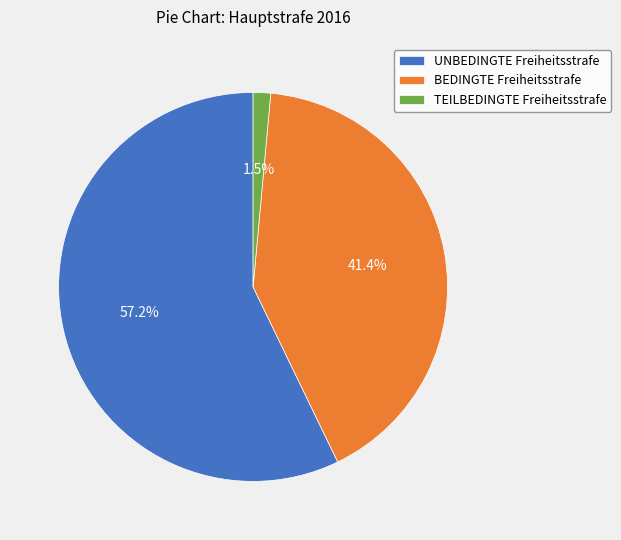

How many segments does this pie chart have?

3